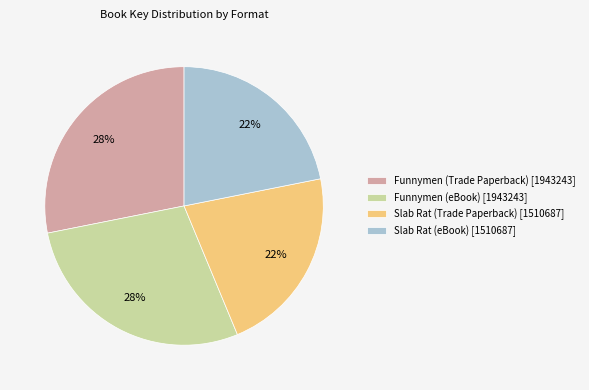

To the nearest percent, what is the difference between the largest and smallest slice percentages?

6%